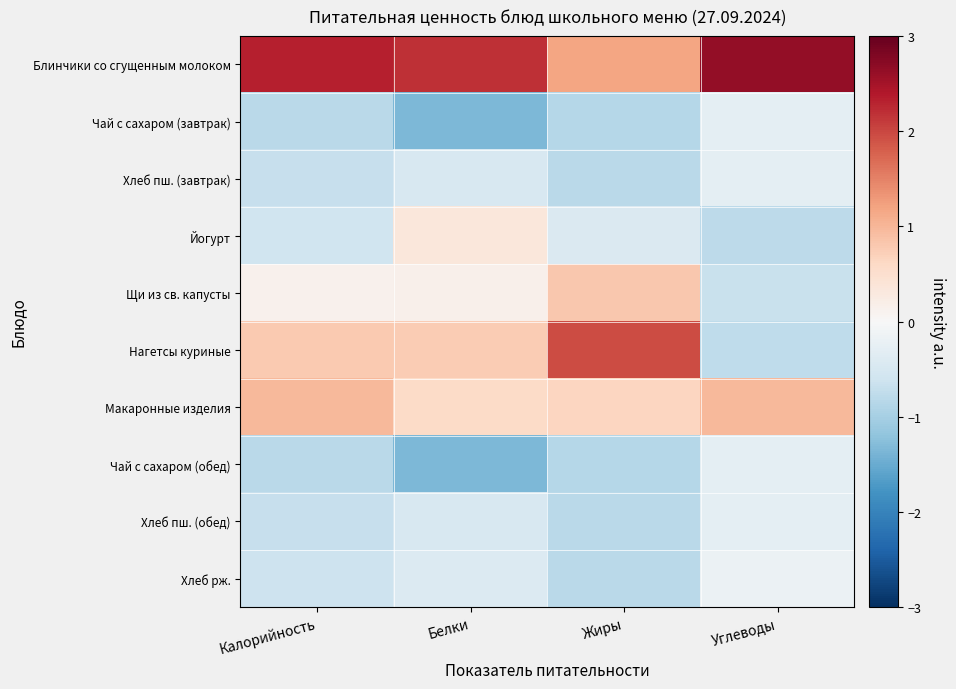

What is the difference between the highest and lowest values at Калорийность?

3.1